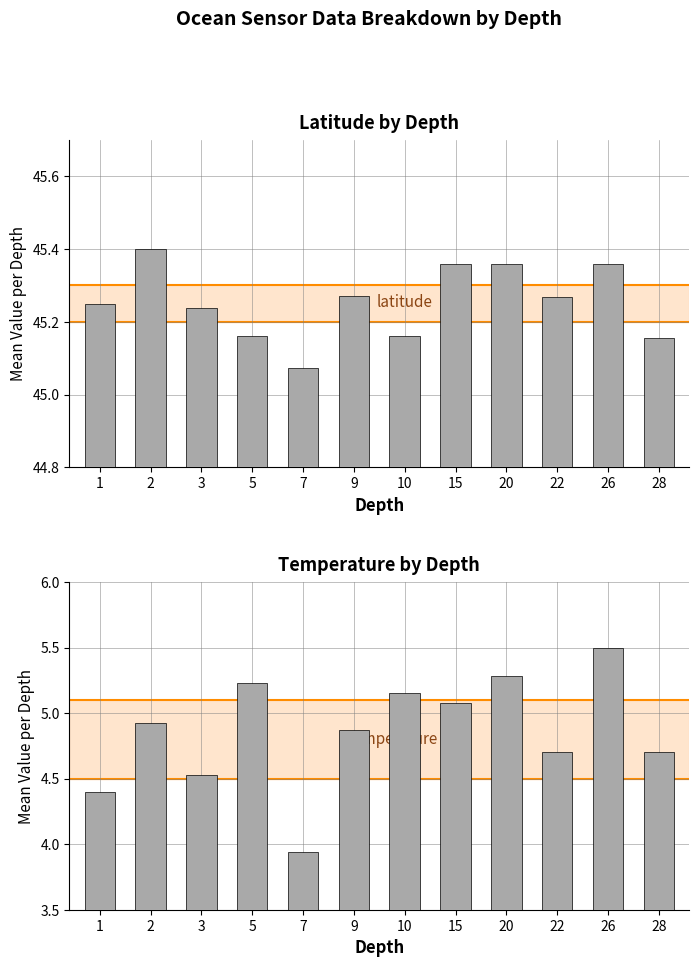

Rank the series by their maximum value, from lowest to highest.

Temperature_degrees Celsius, latitude